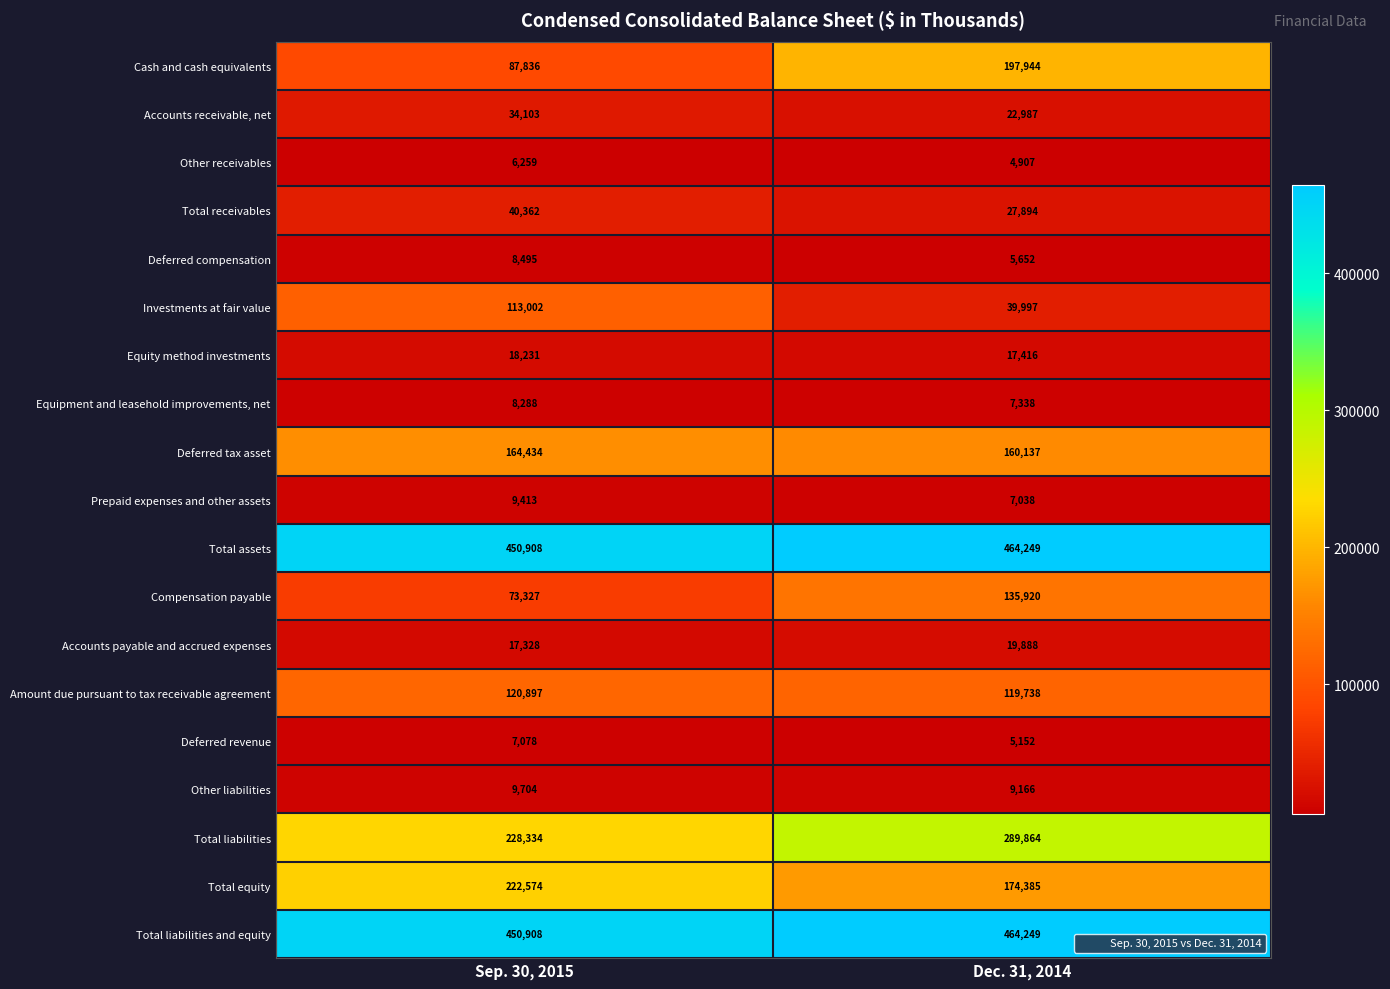

Which category has the lowest value across all series?

Dec. 31, 2014